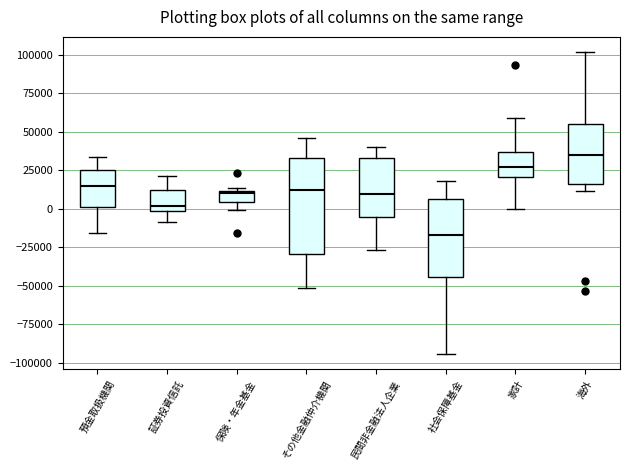

Which box's median line is the lowest?

社会保障基金